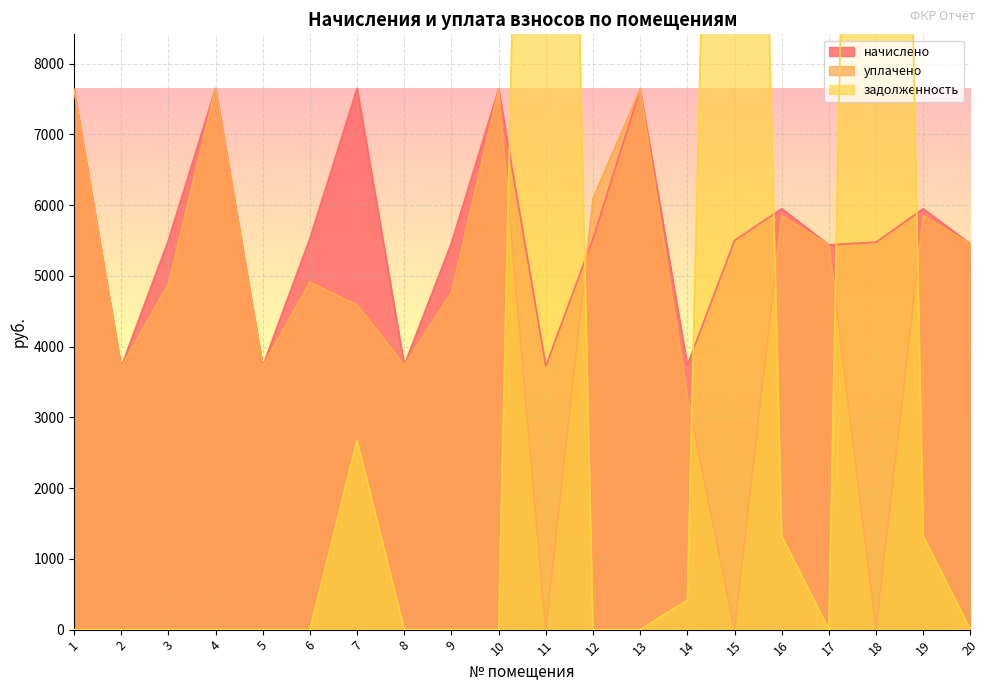

Which series ends up on top after the final intersection of задолженность and уплачено?

уплачено